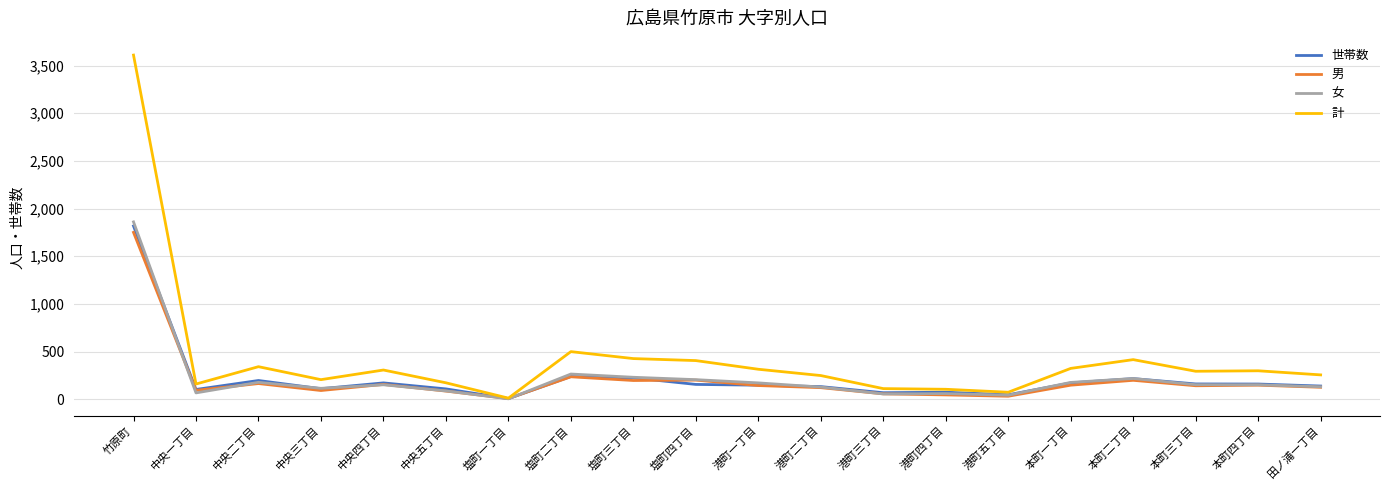

What are all the series names shown in the legend?

世帯数, 男, 女, 計